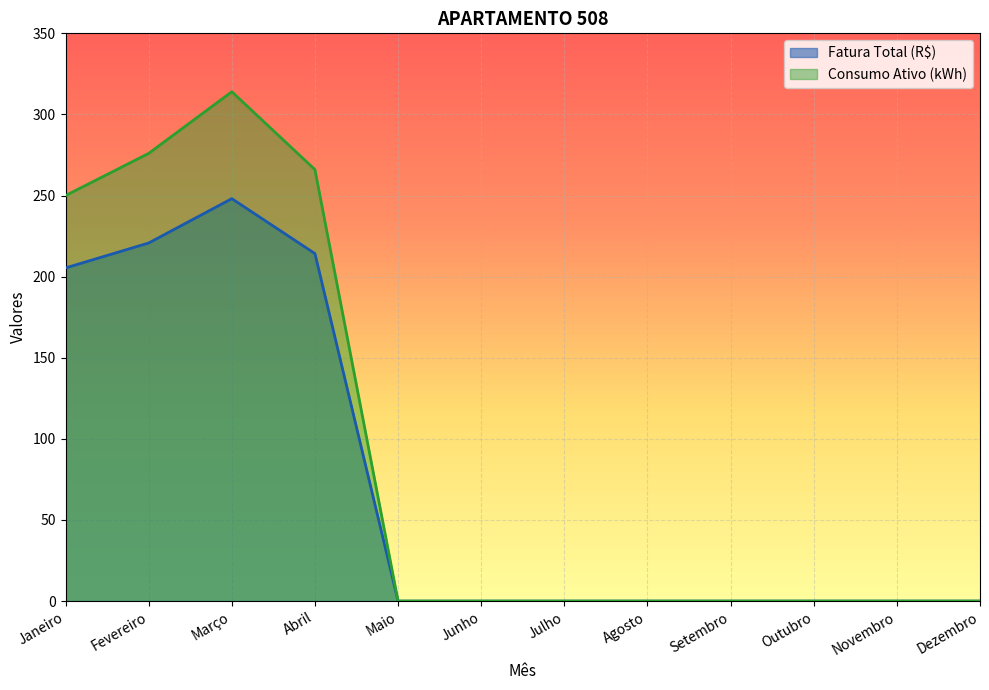

What is the label of the 6th point from the left?

Junho